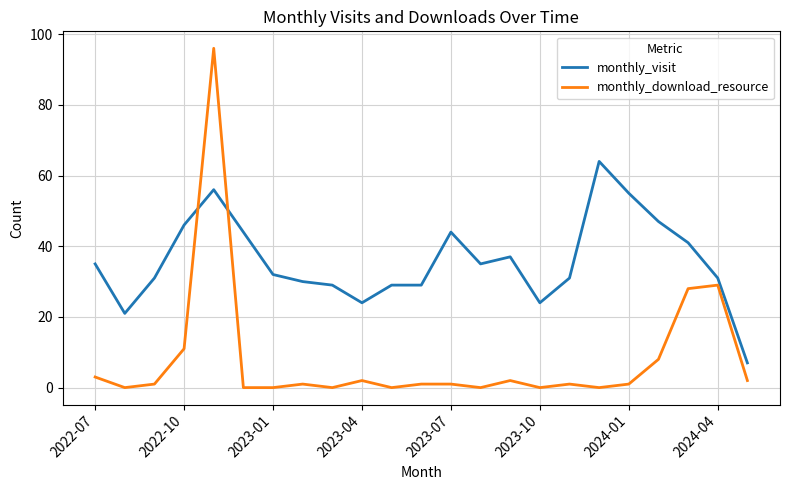

List the series in order of their peak value, lowest first.

monthly_visit, monthly_download_resource